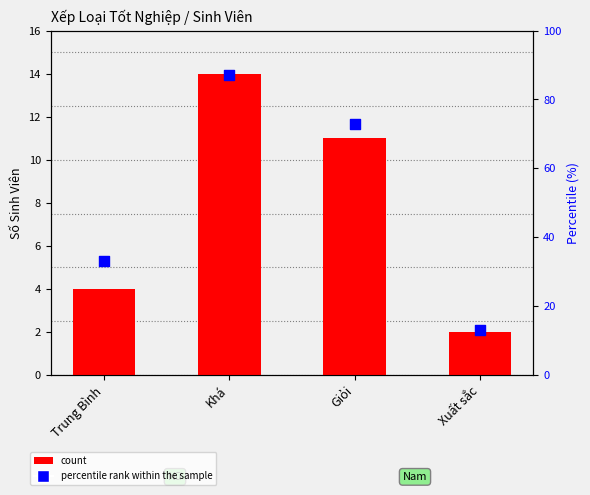

What are all the series names shown in the legend?

count, percentile rank within the sample